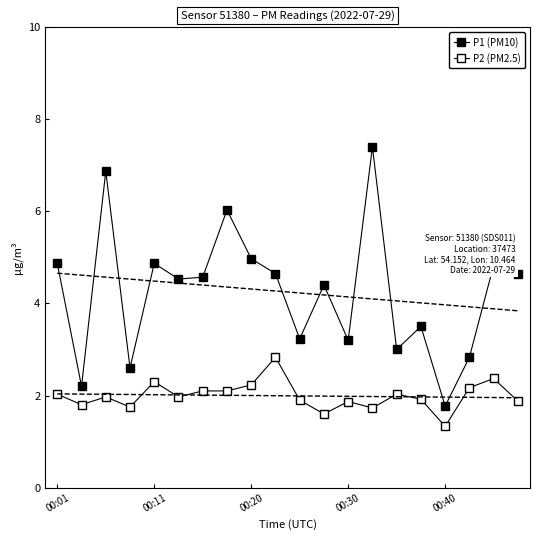

At how many categories does at least one series exceed 5?

3